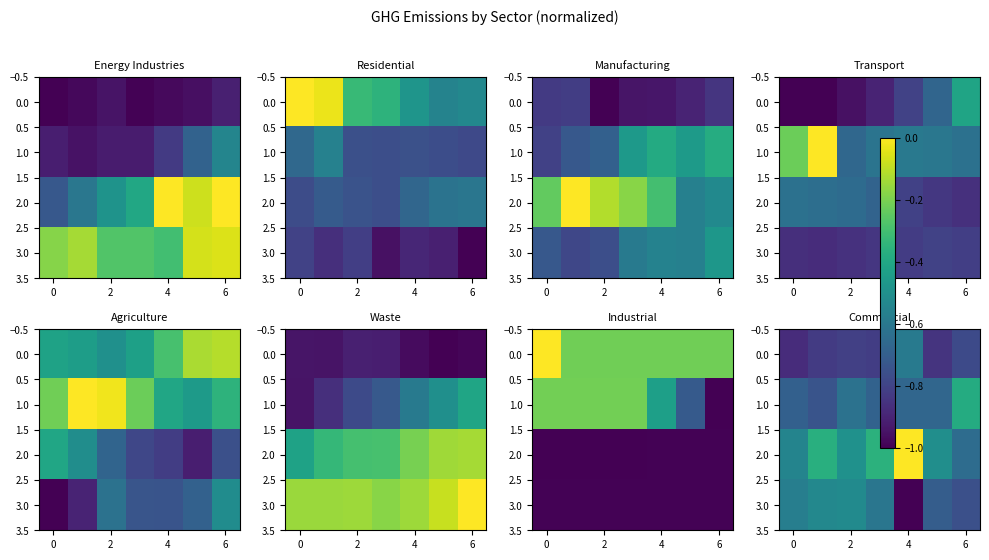

How many series are shown in this chart?

4